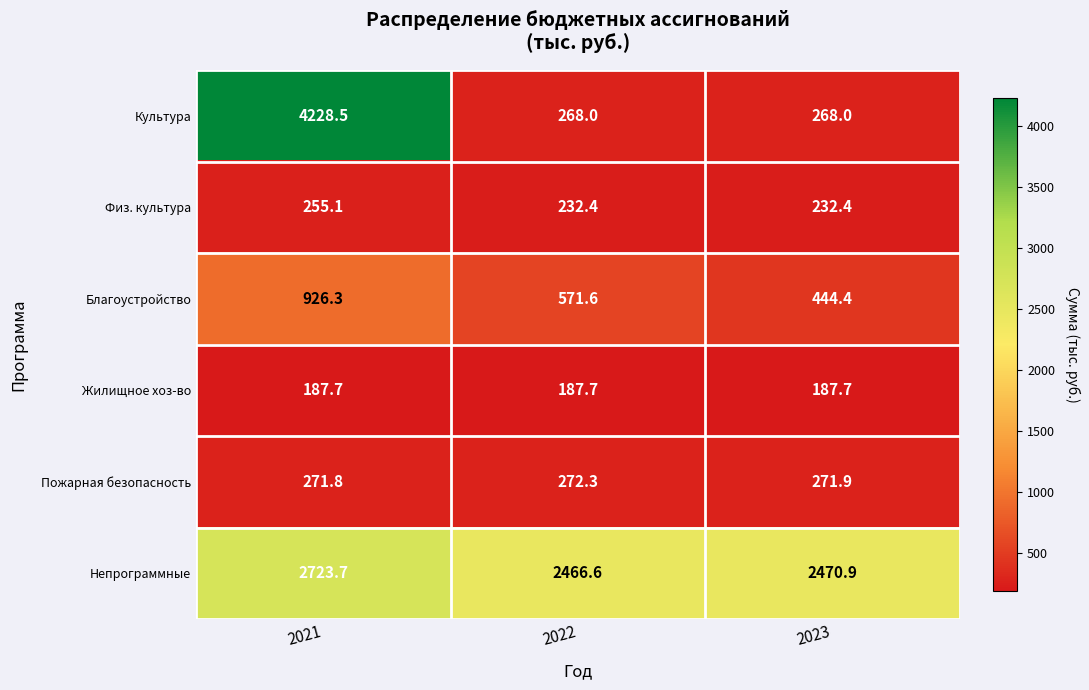

Which series has the widest spread of values?

Культура